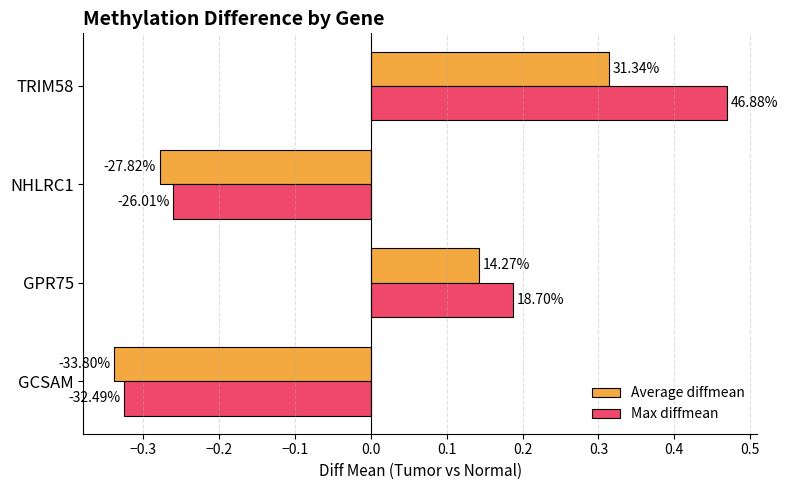

Reading right to left, list all the values displayed in this chart.

Average diffmean: 0.3	-0.3	0.1	-0.3
Max diffmean: 0.5	-0.3	0.2	-0.3